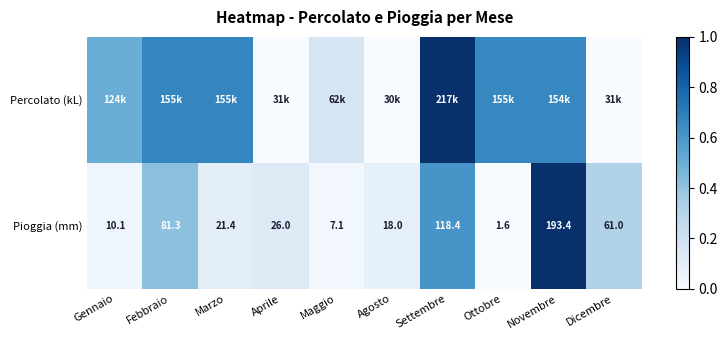

Rank the categories by Pioggia (mm) value from highest to lowest.

Novembre, Settembre, Febbraio, Dicembre, Aprile, Marzo, Agosto, Gennaio, Maggio, Ottobre